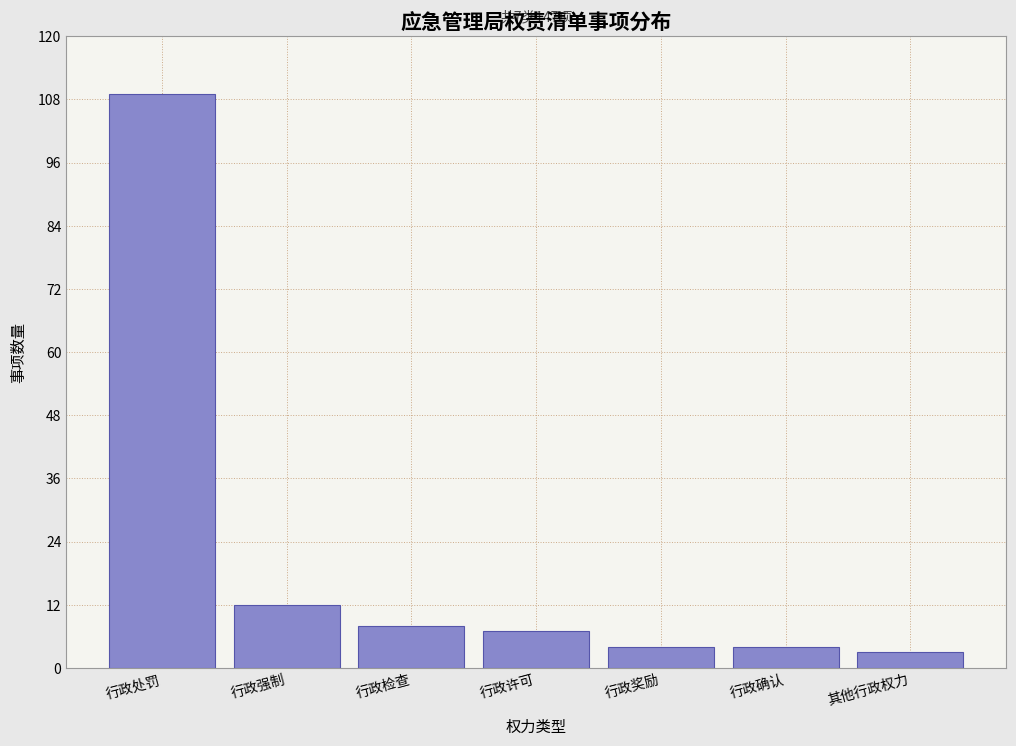

Reading right to left, extract all data points from this chart.

3	4	4	7	8	12	109